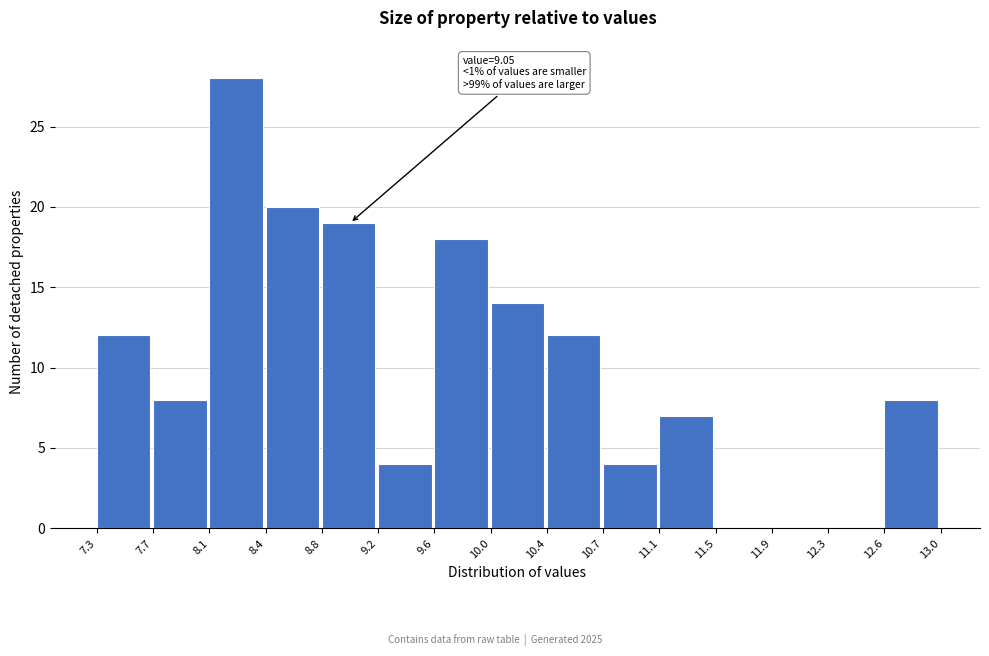

Which range on the x-axis has the tallest bar?

8.1 to 8.4